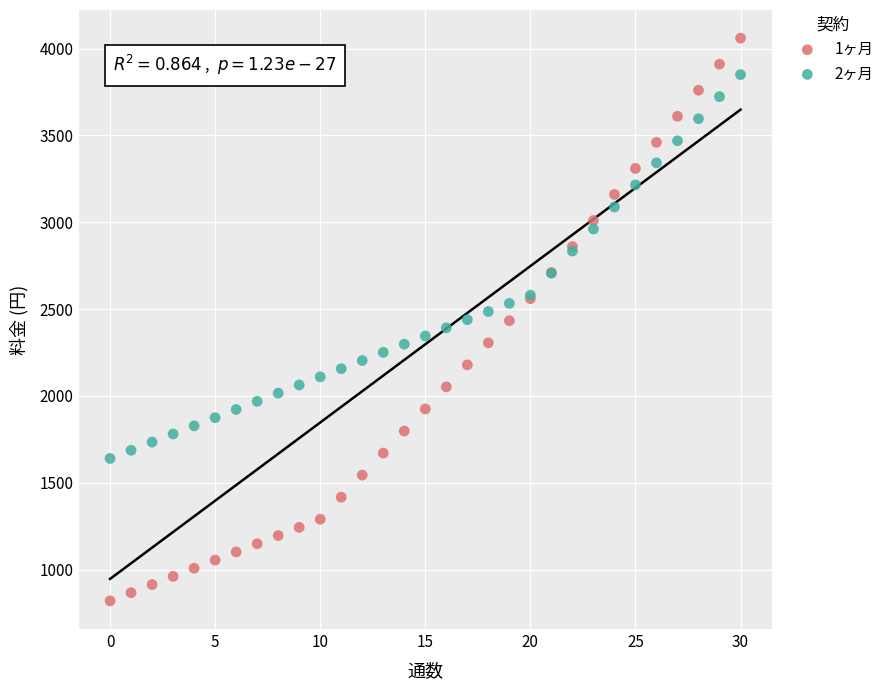

Which series reaches the minimum Y coordinate?

1ヶ月